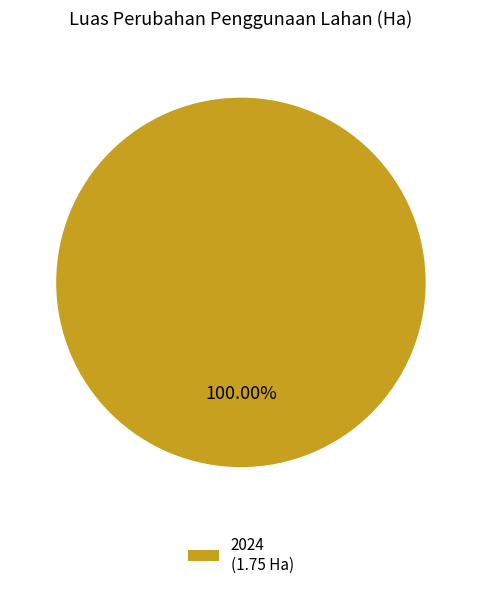

How many segments does this pie chart have?

1